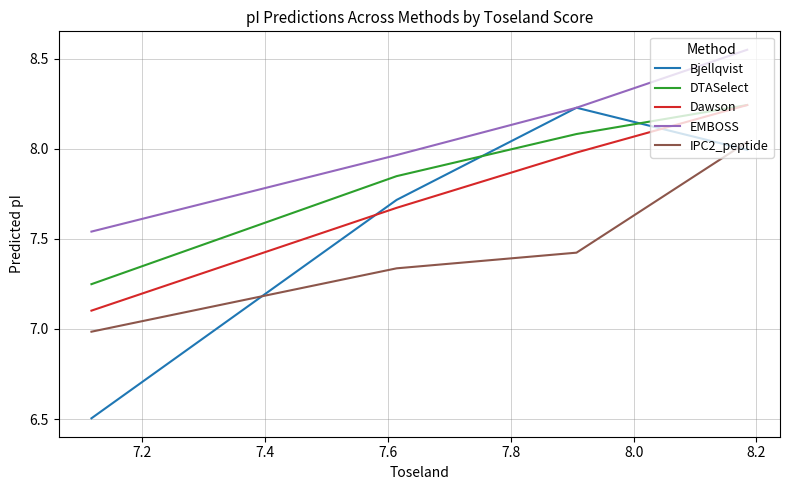

What is the smallest value displayed?

6.5